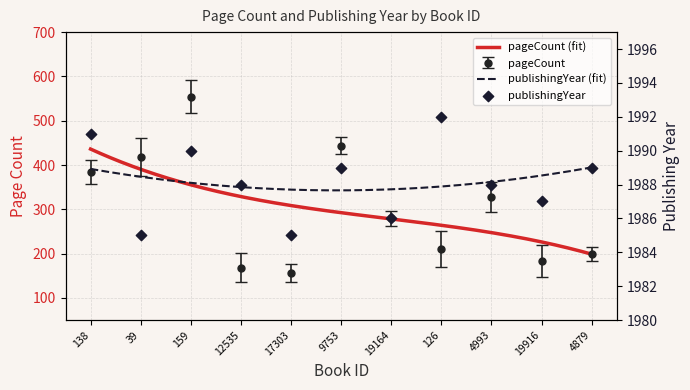

At which category is the sum across all series the highest?

159